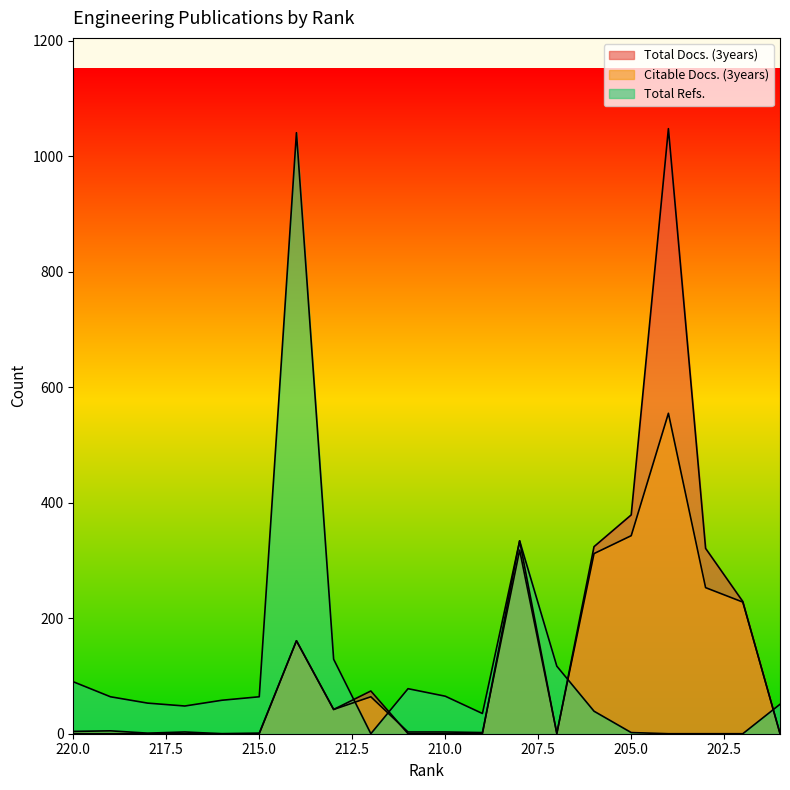

Reading right to left, what are all the values shown in this chart?

Total Docs. (3years): 0	229	321	1048	379	324	0	334	0	0	0	74	42	161	0	0	0	0	0	0
Citable Docs. (3years): 1	228	253	555	343	312	1	318	2	3	3	64	42	161	1	0	3	1	5	4
Total Refs.: 51	0	0	0	2	39	117	334	35	65	78	0	129	1041	64	58	48	53	64	90